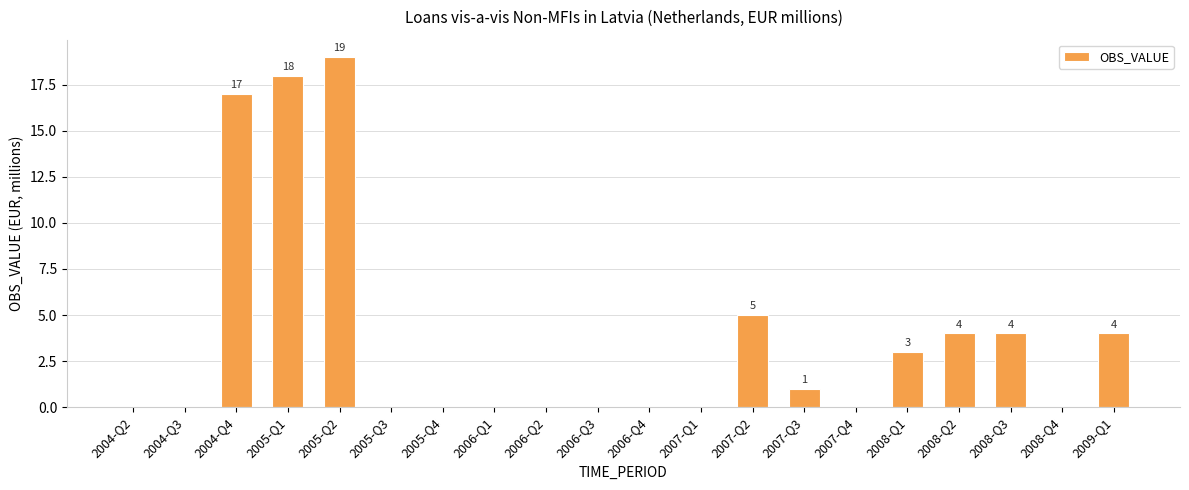

What is the maximum value shown in the chart?

19